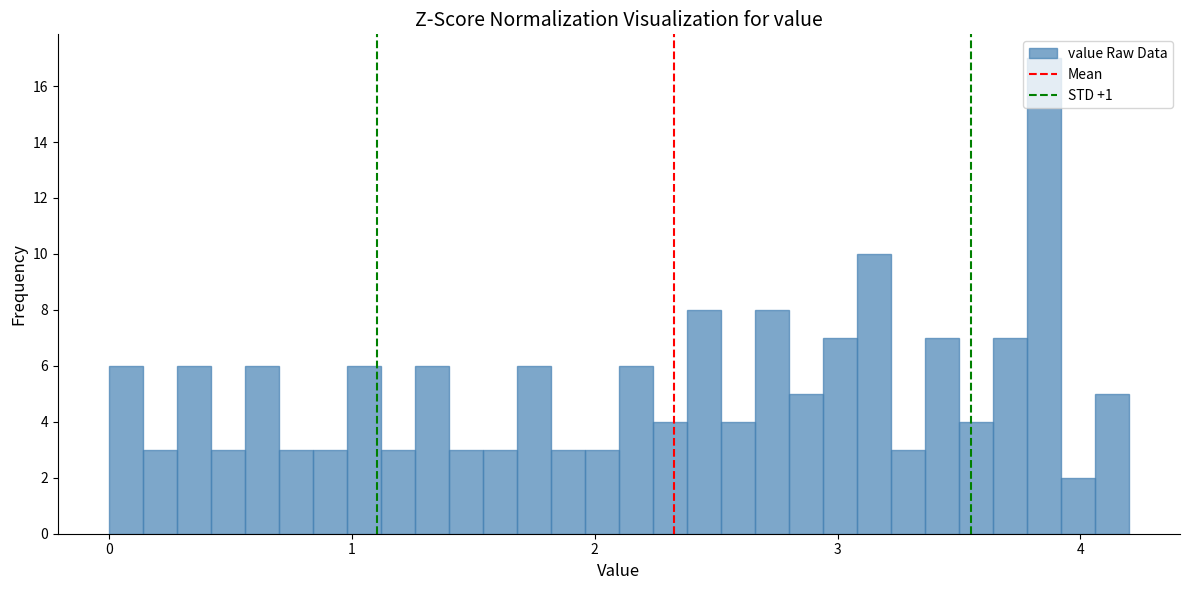

Read against the x-axis, roughly where is the centre of the tallest bar?

3.9